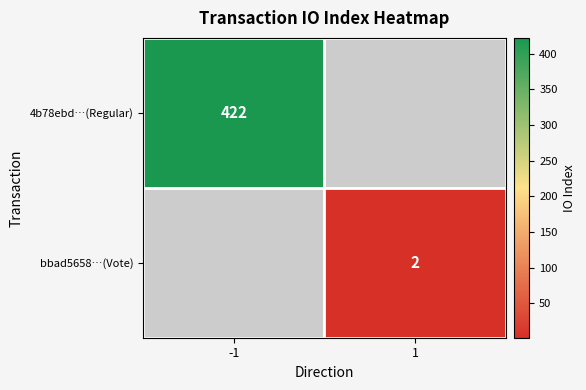

Is the value of bbad5658…(Vote) at 1 greater than the value of 4b78ebd…(Regular) at -1?

No